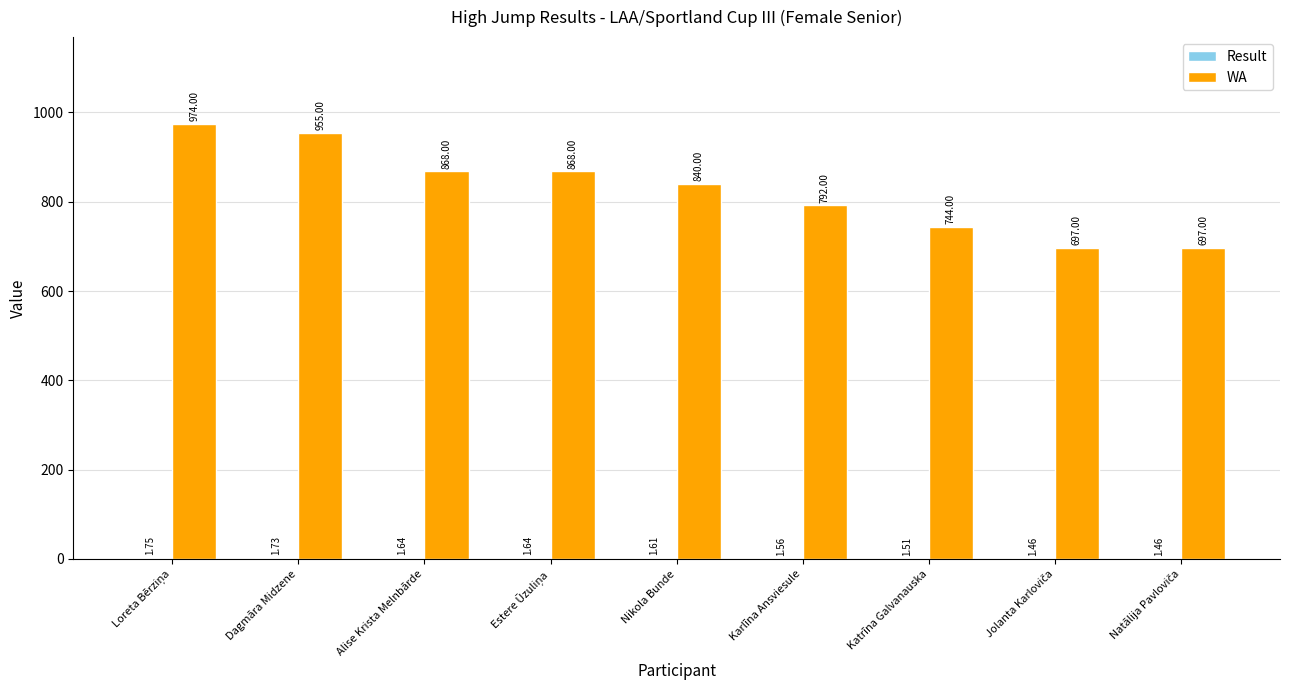

What is the total value across all series at Dagmāra Midzene?

956.7